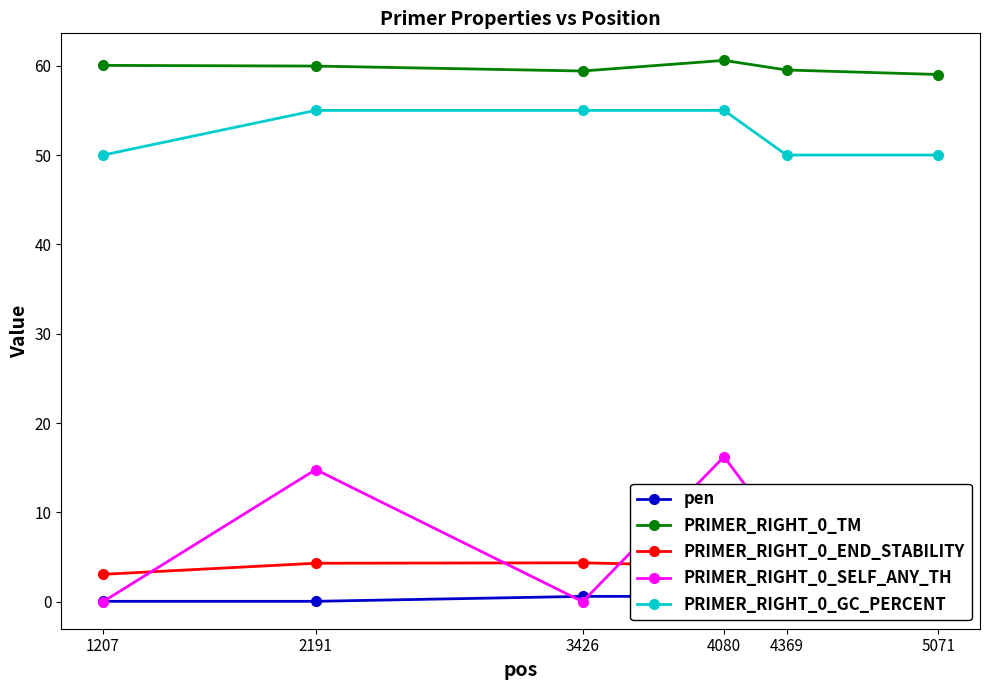

Which label corresponds to the largest value in the chart?

4080